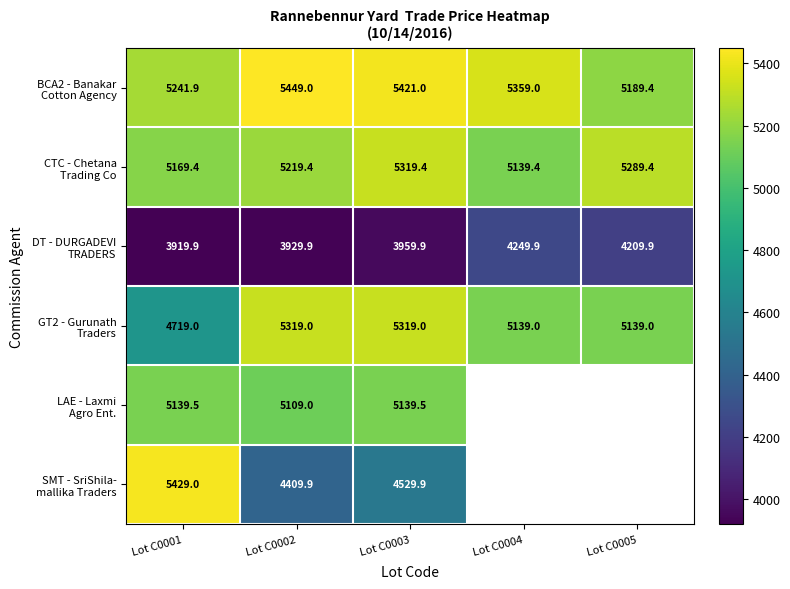

What is the spread (max minus min) of values at Lot C0002?

1519.1